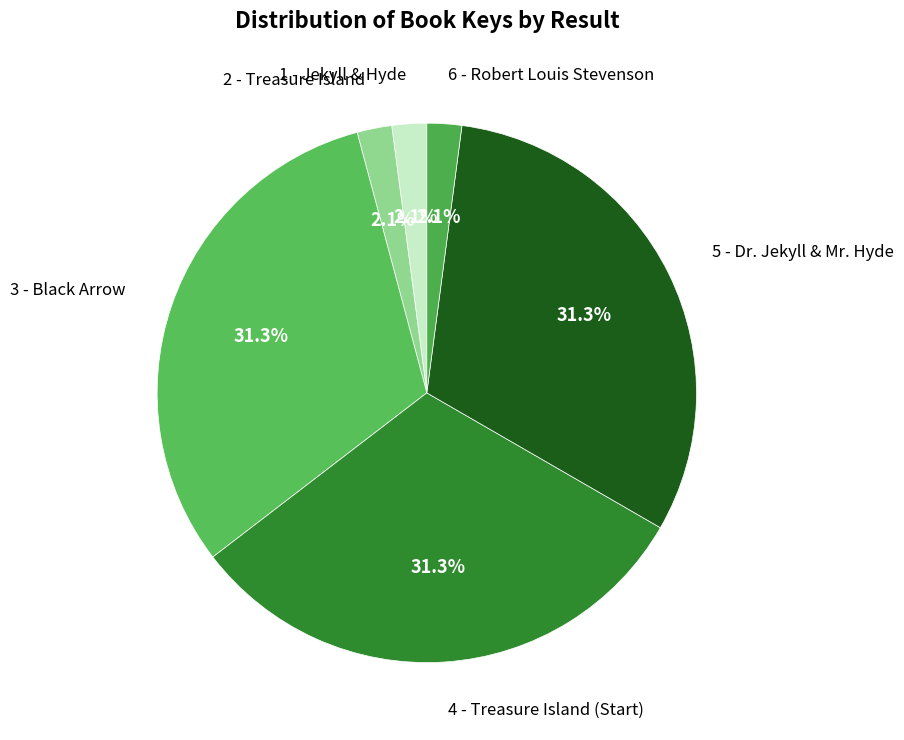

To the nearest percent, what is the difference between the largest and smallest slice percentages?

29%